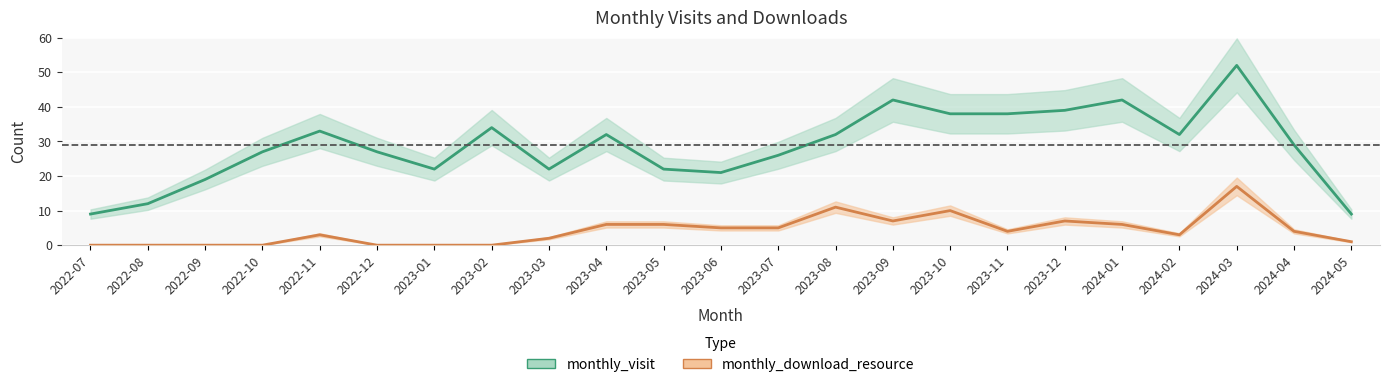

What is the sum of the monthly_visit values at 2022-08 and 2023-04?

44